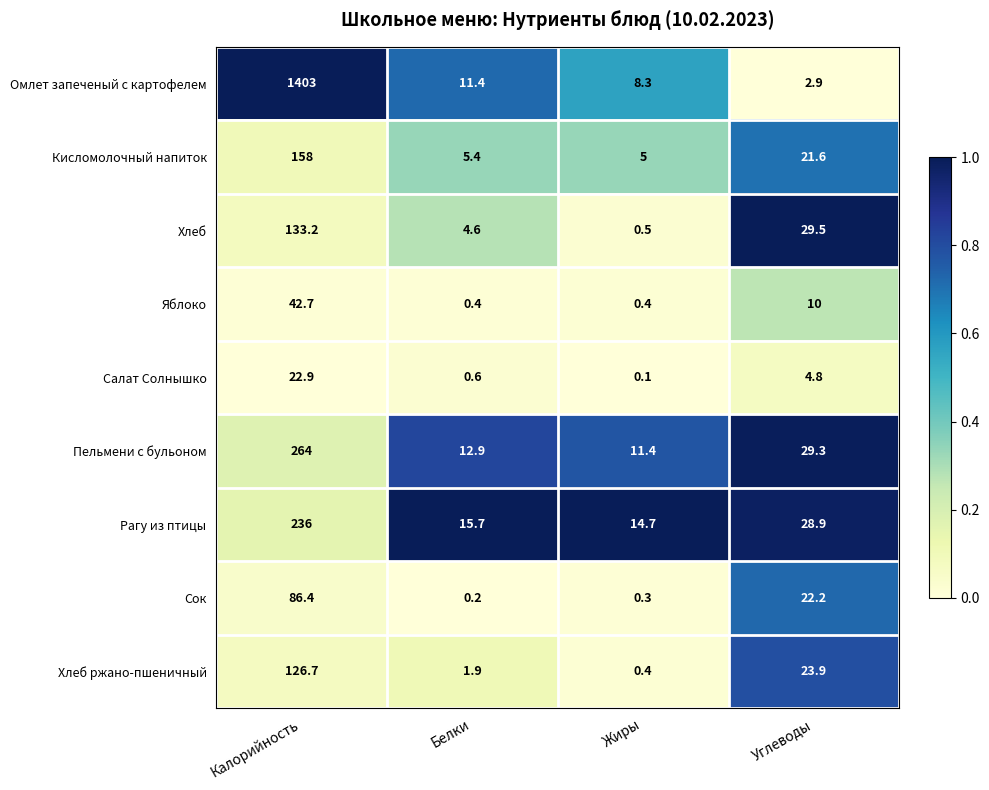

At Белки, list the series in order from largest to smallest.

Рагу из птицы, Пельмени с бульоном, Омлет запеченый с картофелем, Кисломолочный напиток, Хлеб, Хлеб ржано-пшеничный, Салат Солнышко, Яблоко, Сок